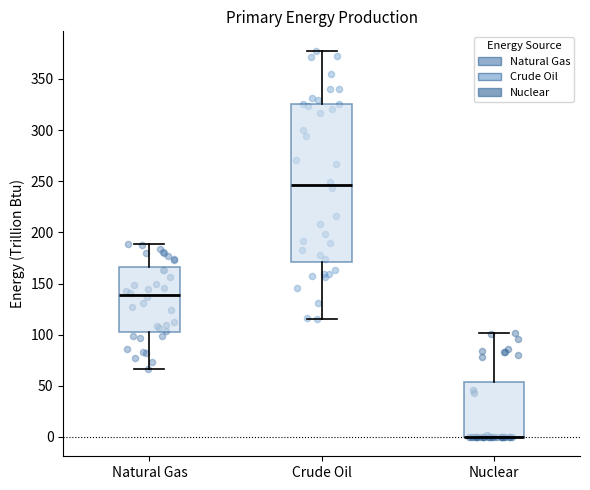

Reading left to right, read every box against the y-axis: the position of its median line, the range the box covers, and the ends of its whiskers. The values are not printed on the chart, so give them approximately, as read against the axis.

Natural Gas: median 140, box 100 to 165, whiskers 65 to 190
Crude Oil: median 245, box 170 to 325, whiskers 115 to 380
Nuclear: median 0 (drawn on the box's lower edge), box 0 to 55, whiskers 0 to 100